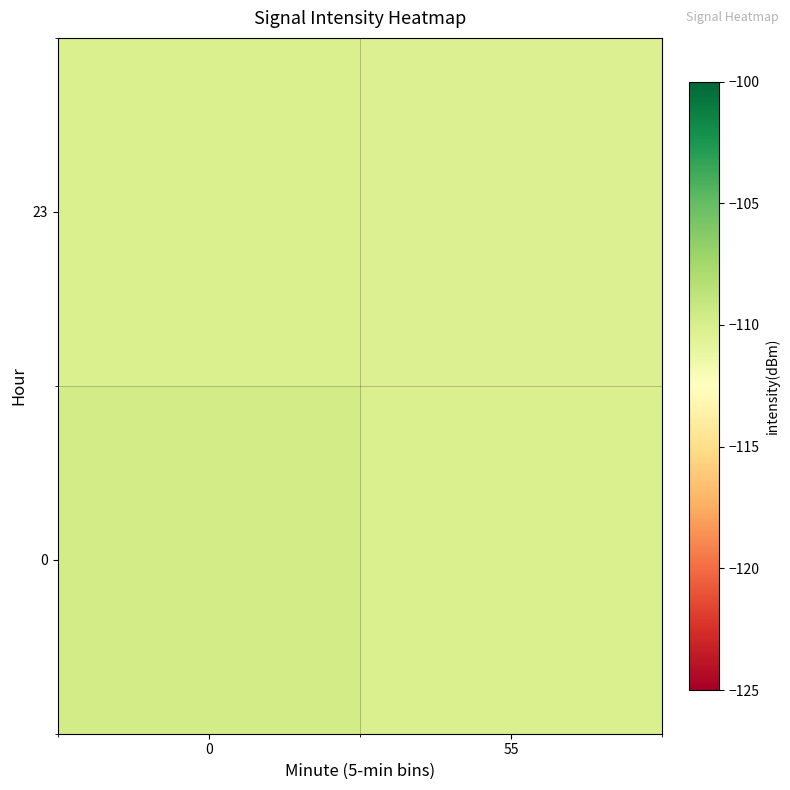

Reading right to left, extract all data points from this chart.

0: 55=-110.1	0=-109.7
23: 55=-110.3	0=-110.1